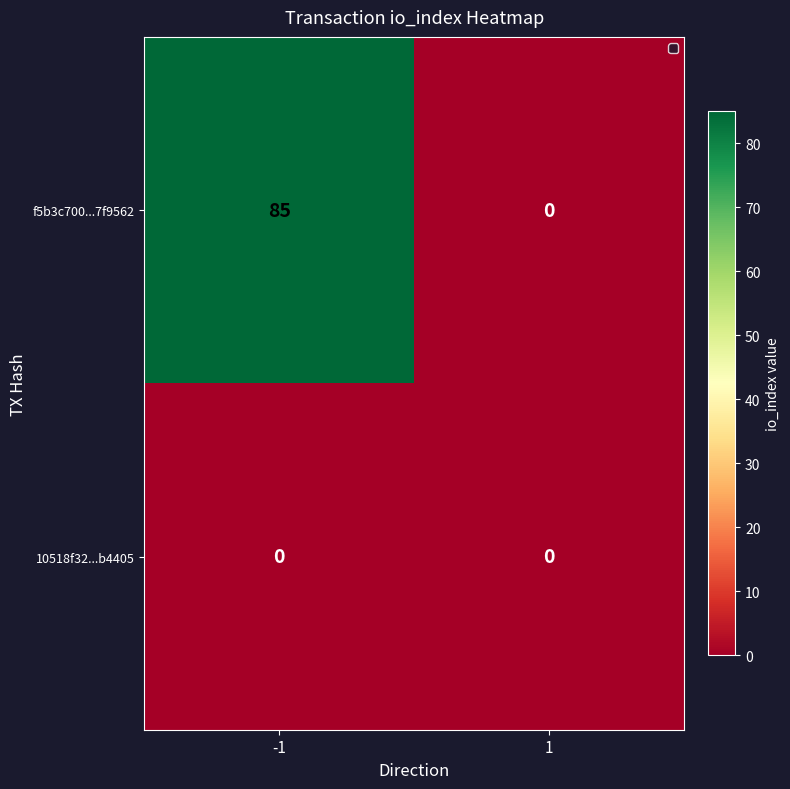

Which series has the largest range (max minus min)?

f5b3c700...7f9562